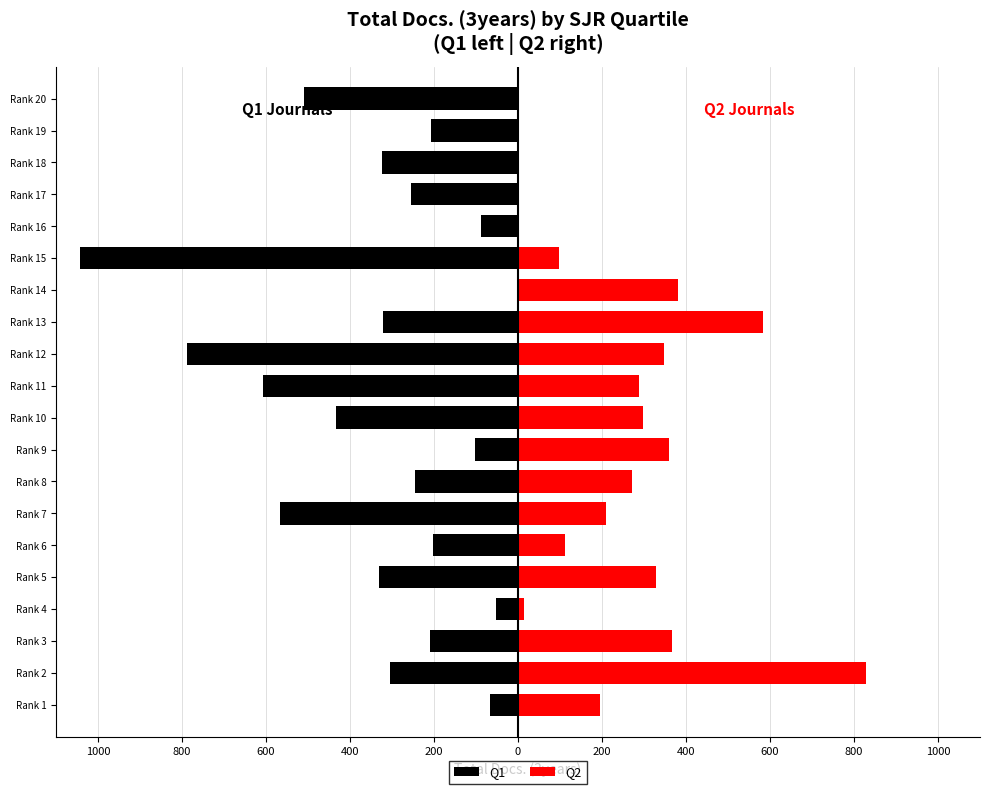

What is the average value of the Q2 series?

234